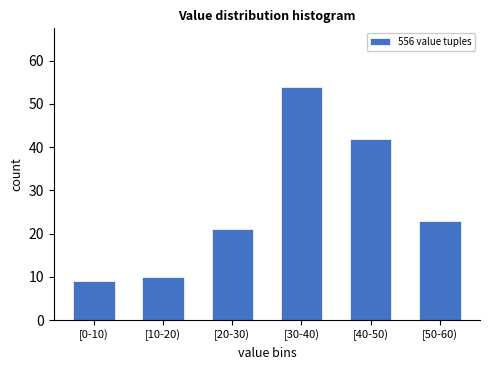

Reading left to right, list all the values displayed in this chart.

9	10	21	54	42	23